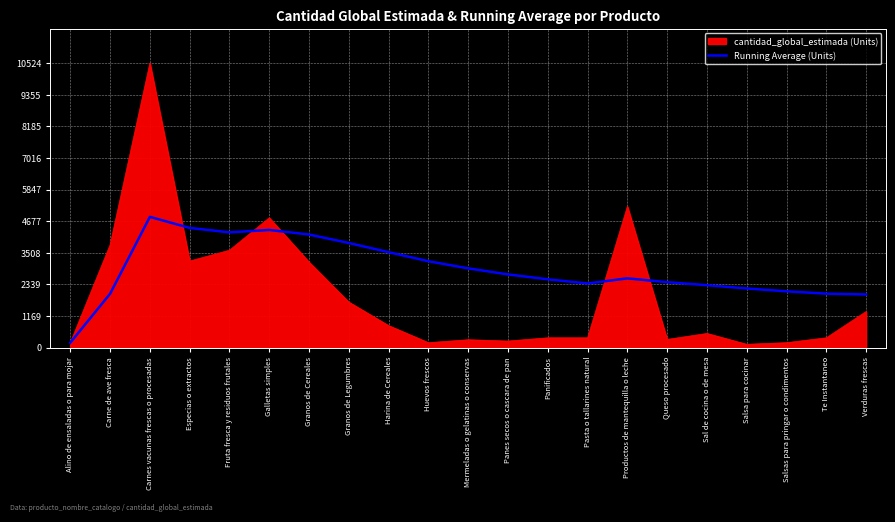

List the series in order of their overall mean, lowest first.

cantidad_global_estimada (Units), Running Average (Units)